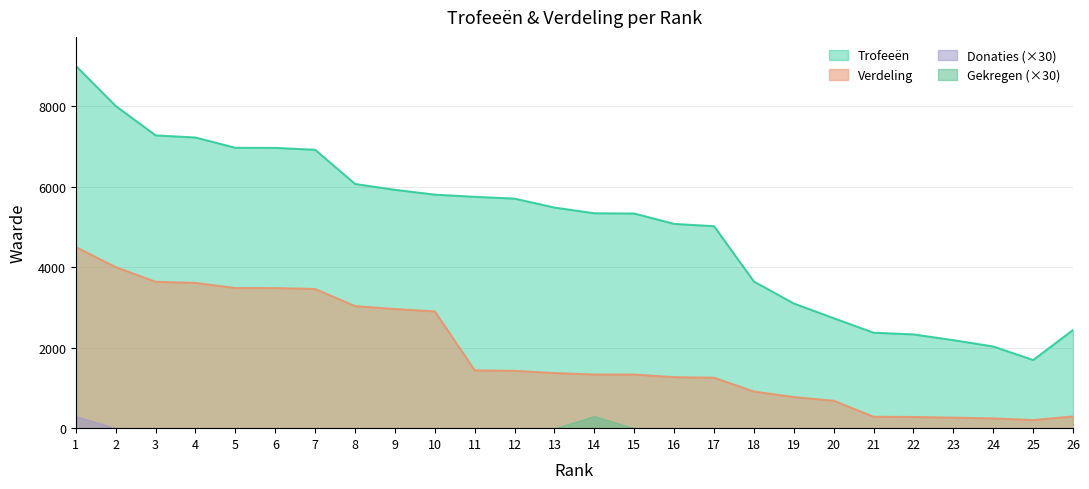

The Verdeling series shows 56 at 25. True or false?

False